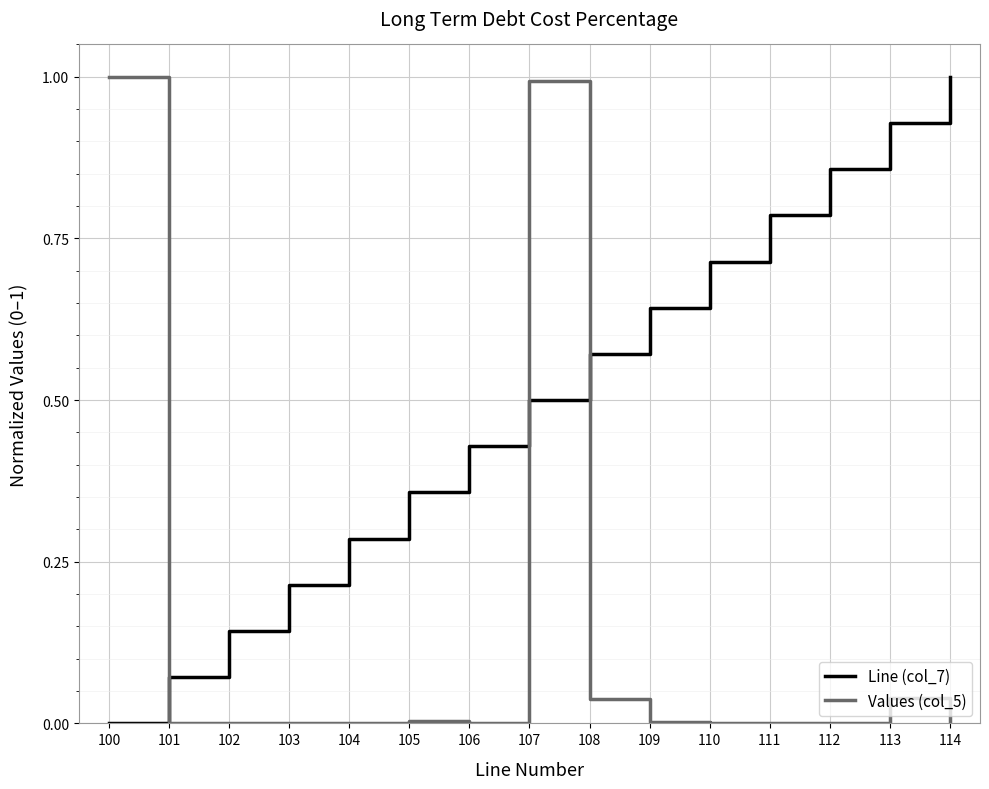

Which category has the lowest value in the Line (col_7) series?

100